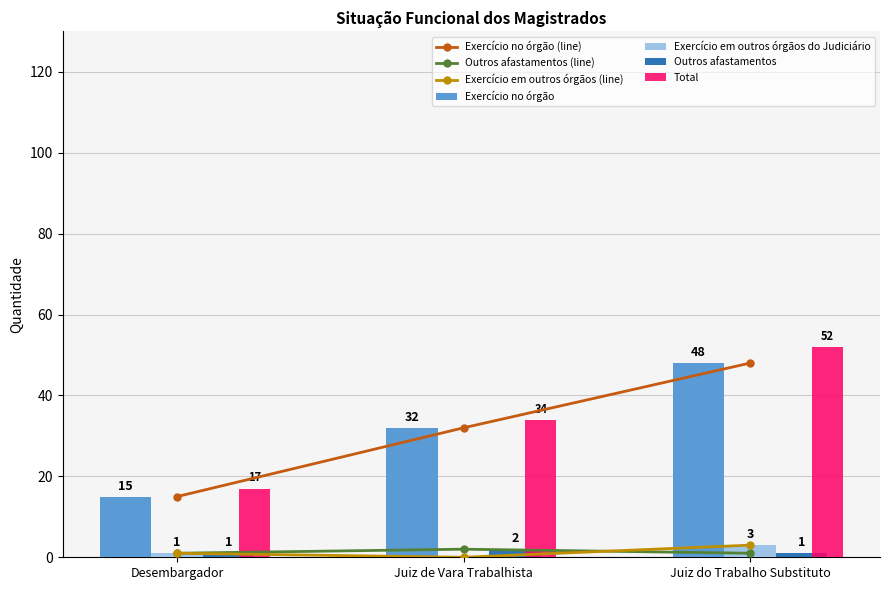

What is the average value of the Outros afastamentos series?

1